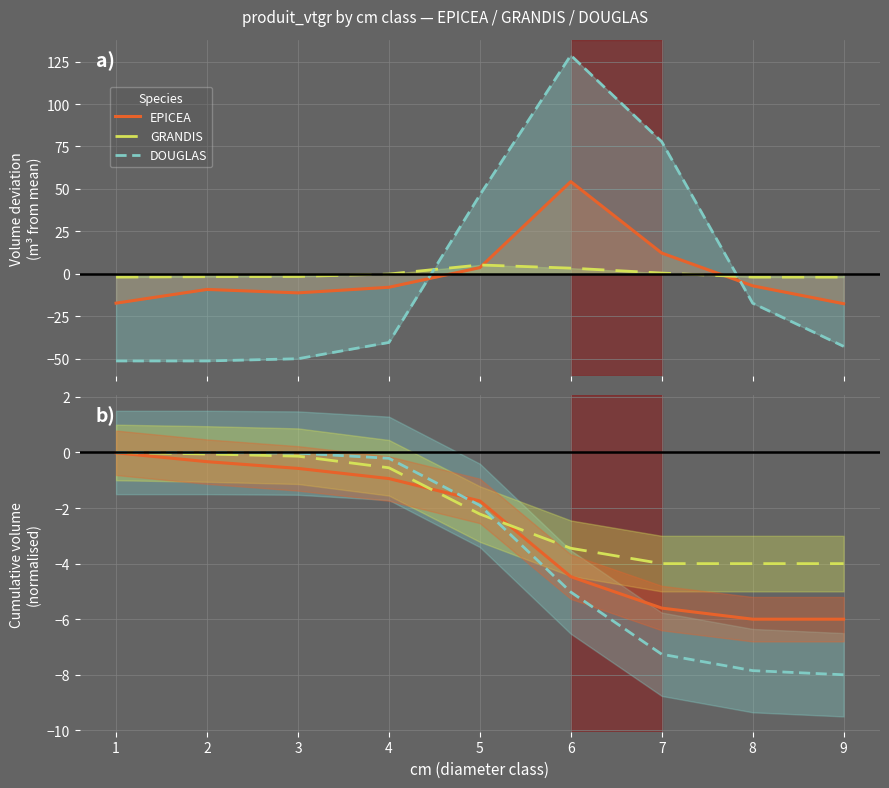

The value of DOUGLAS at 2 is -0.0. True or false?

True